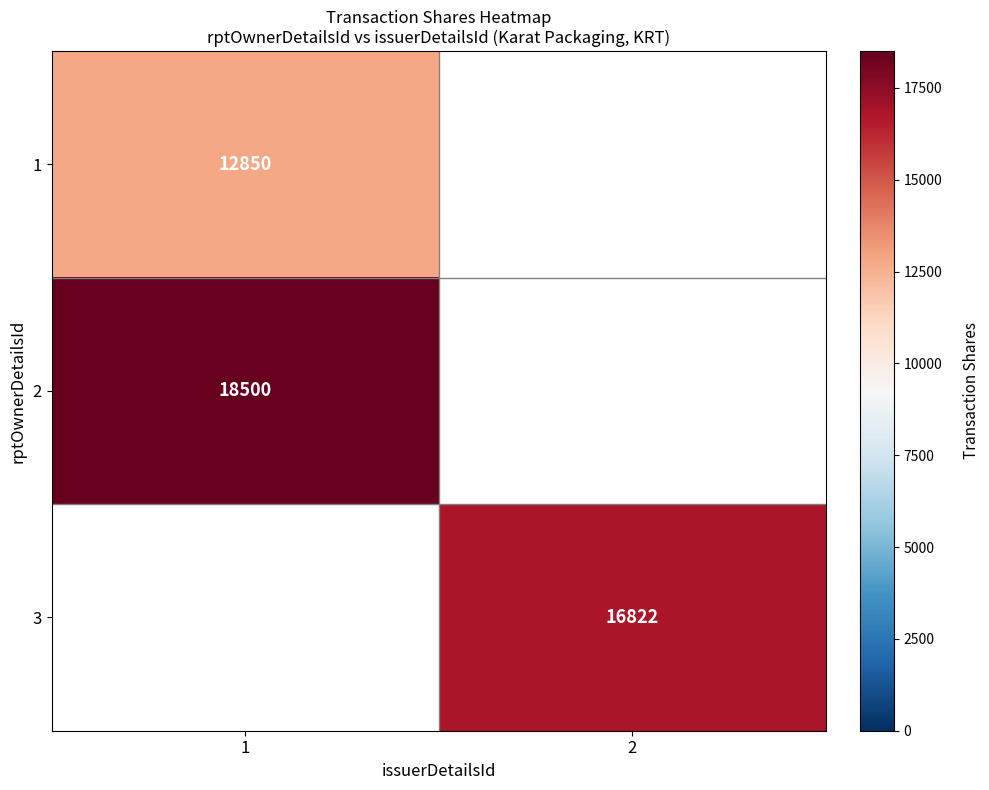

The 2 series shows 18500 at 1. True or false?

True